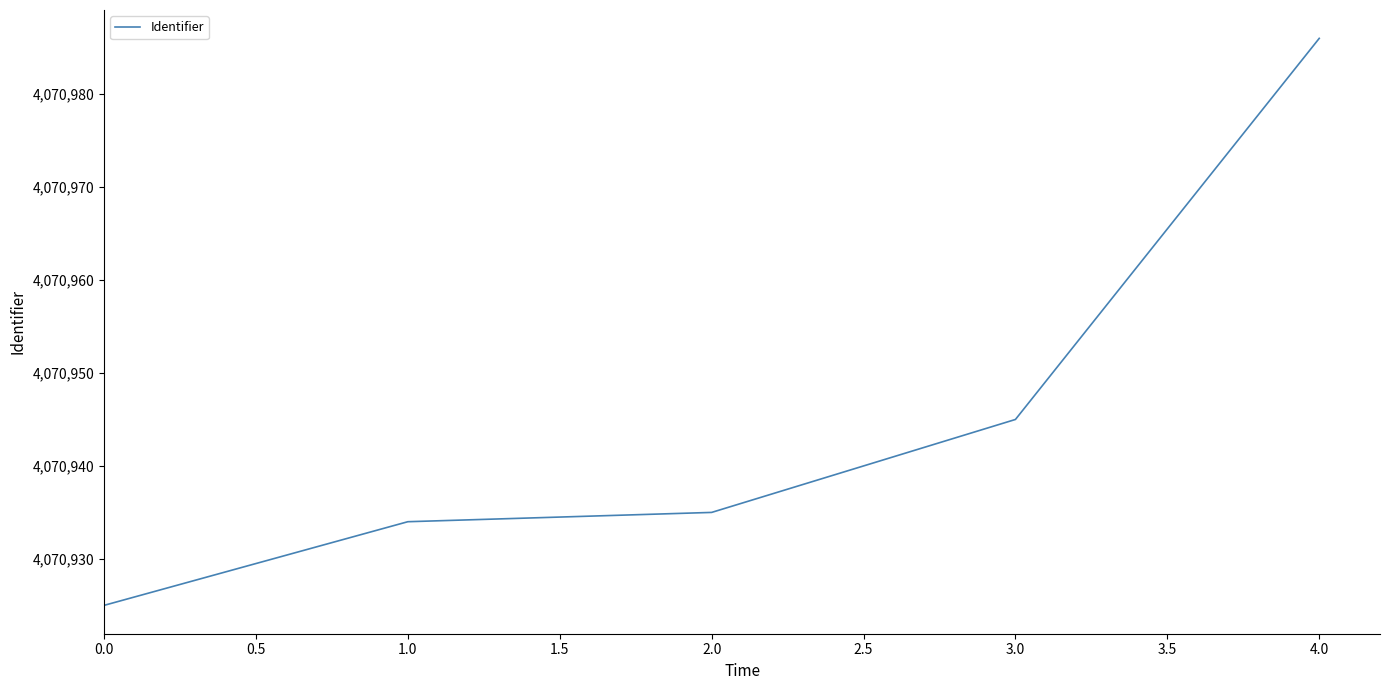

What position from the right is 2.0?

3